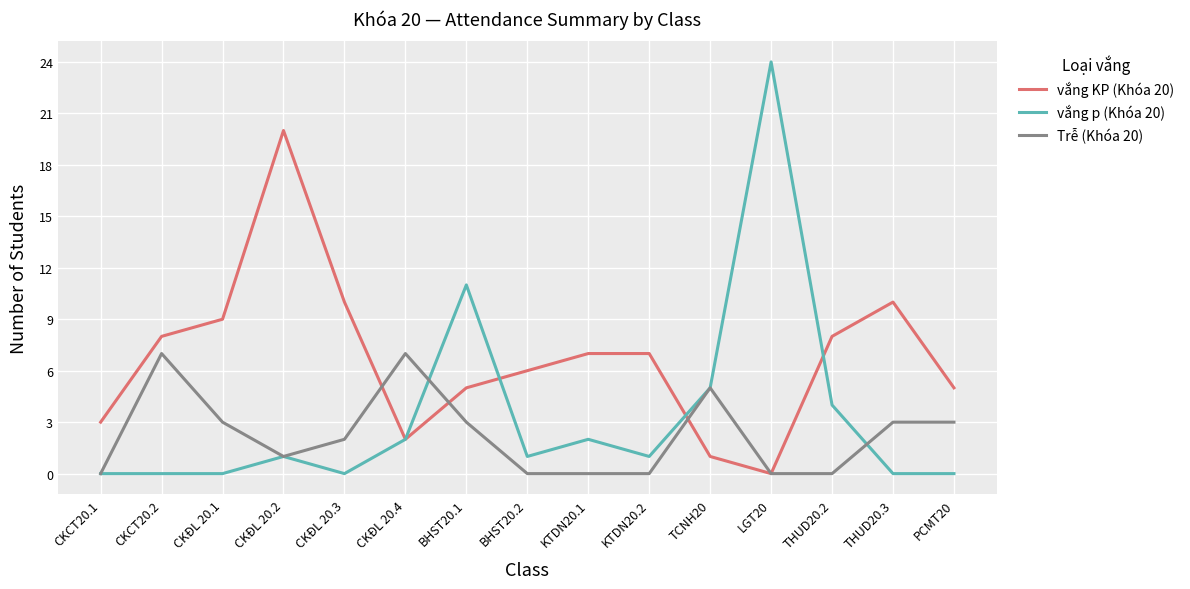

What is the sum of the vắng p (Khóa 20) values at KTDN20.1 and THUD20.2?

6